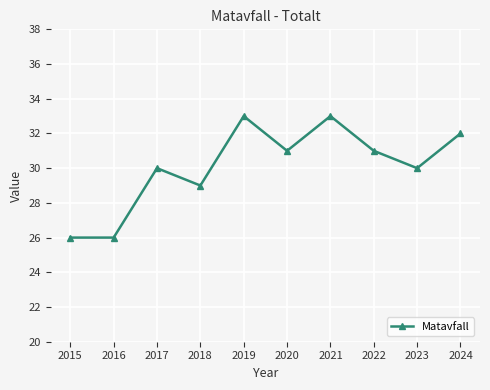

The value at 2019 is 33. True or false?

True